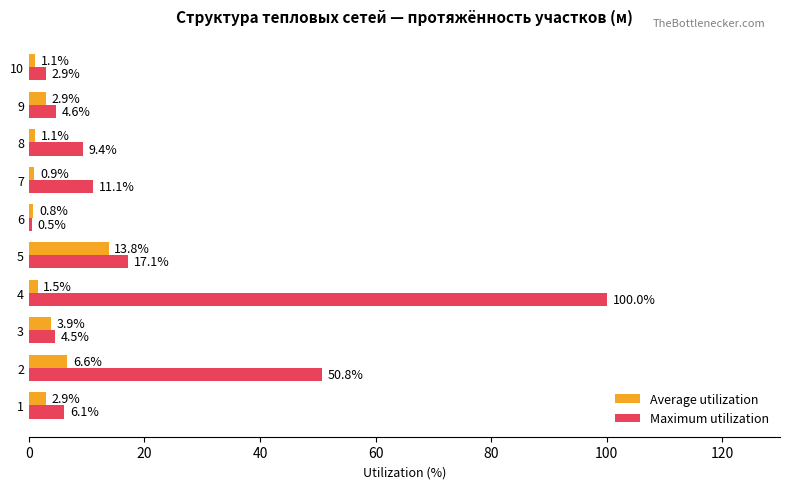

What is the difference between the maximum and minimum values in the Maximum utilization series?

99.5